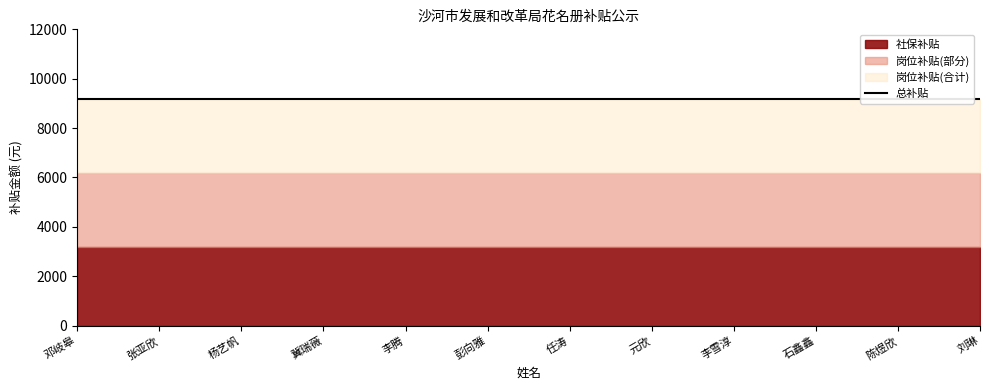

At how many categories does at least one series exceed 4446?

12